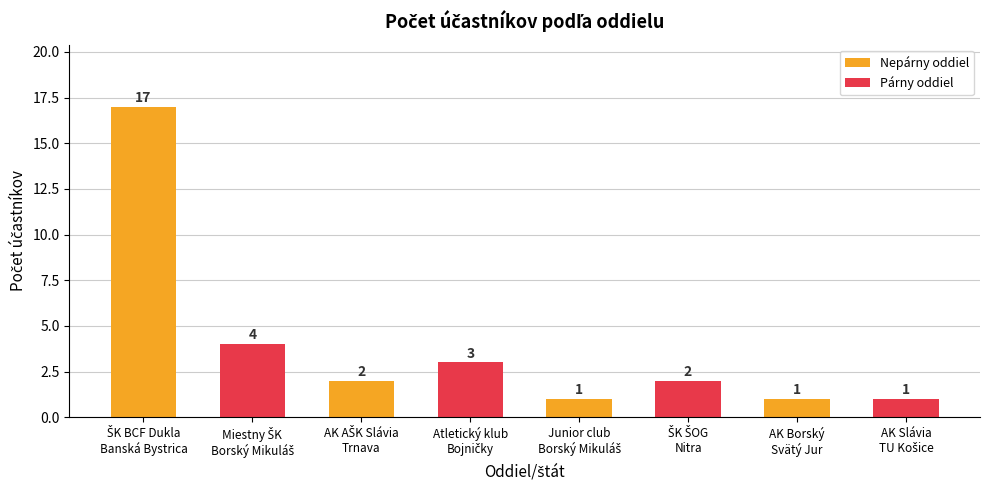

What is the difference between the second highest and minimum values?

3